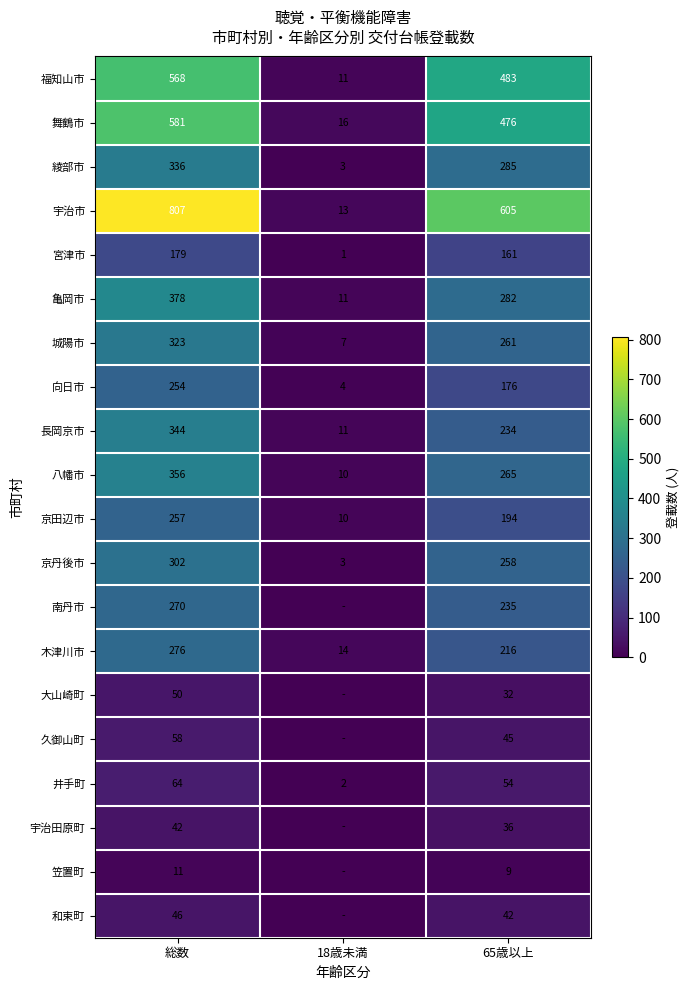

What is the spread (max minus min) of values at 総数?

796